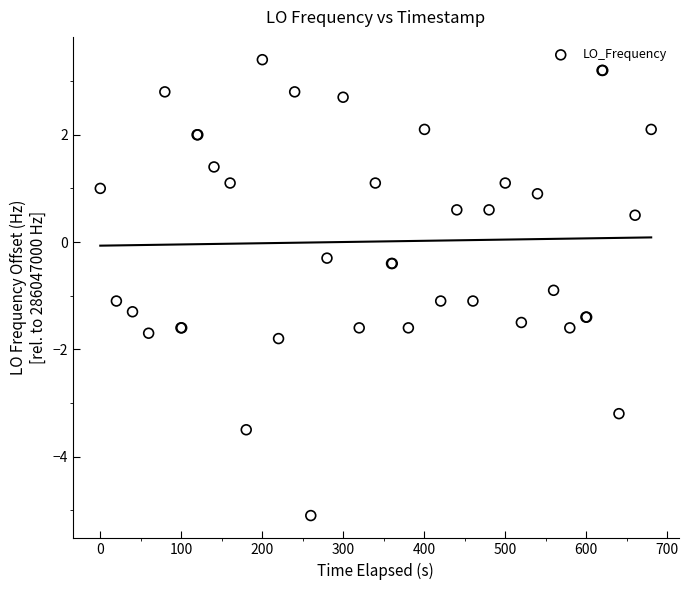

What Y value in the scatter plot is closest to 0?

-0.3